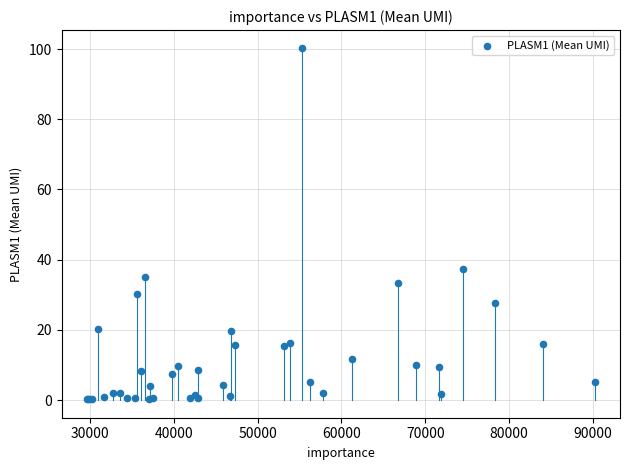

What Y value in the scatter plot is closest to 50?

37.2